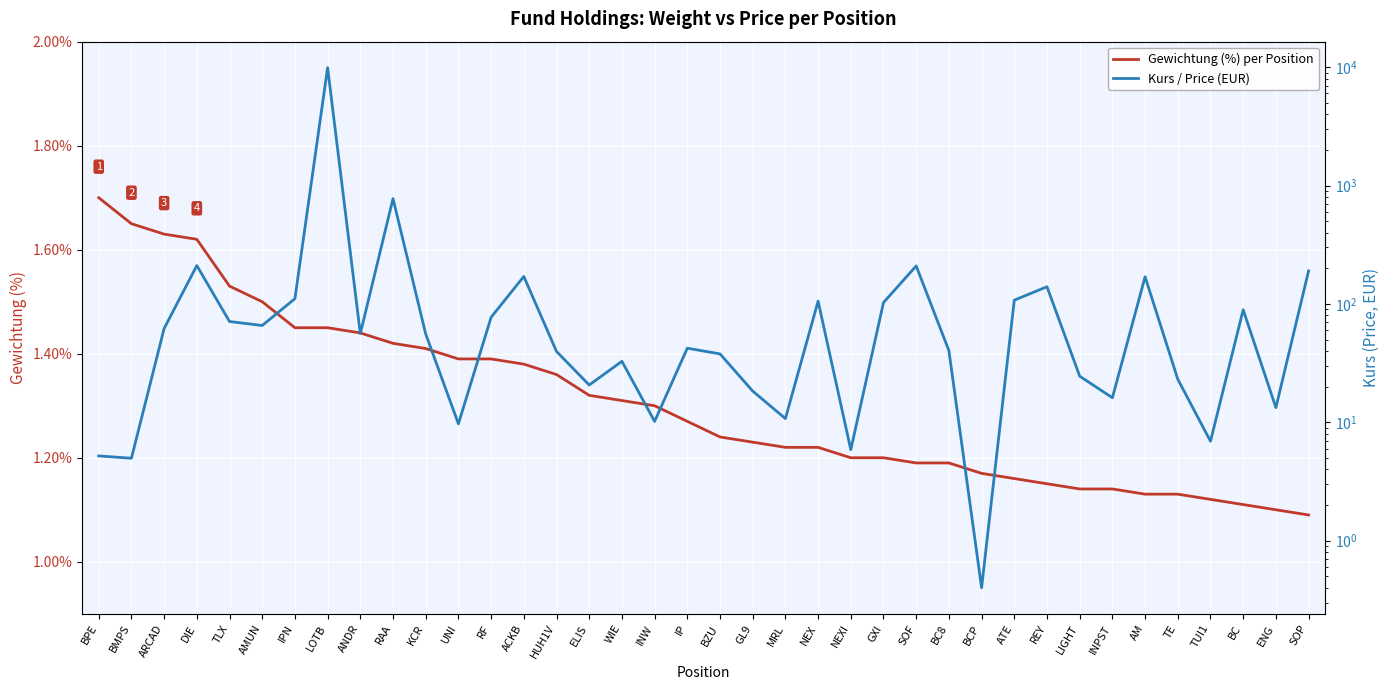

The value of Gewichtung (%) per Position at LOTB is 1.9. True or false?

False